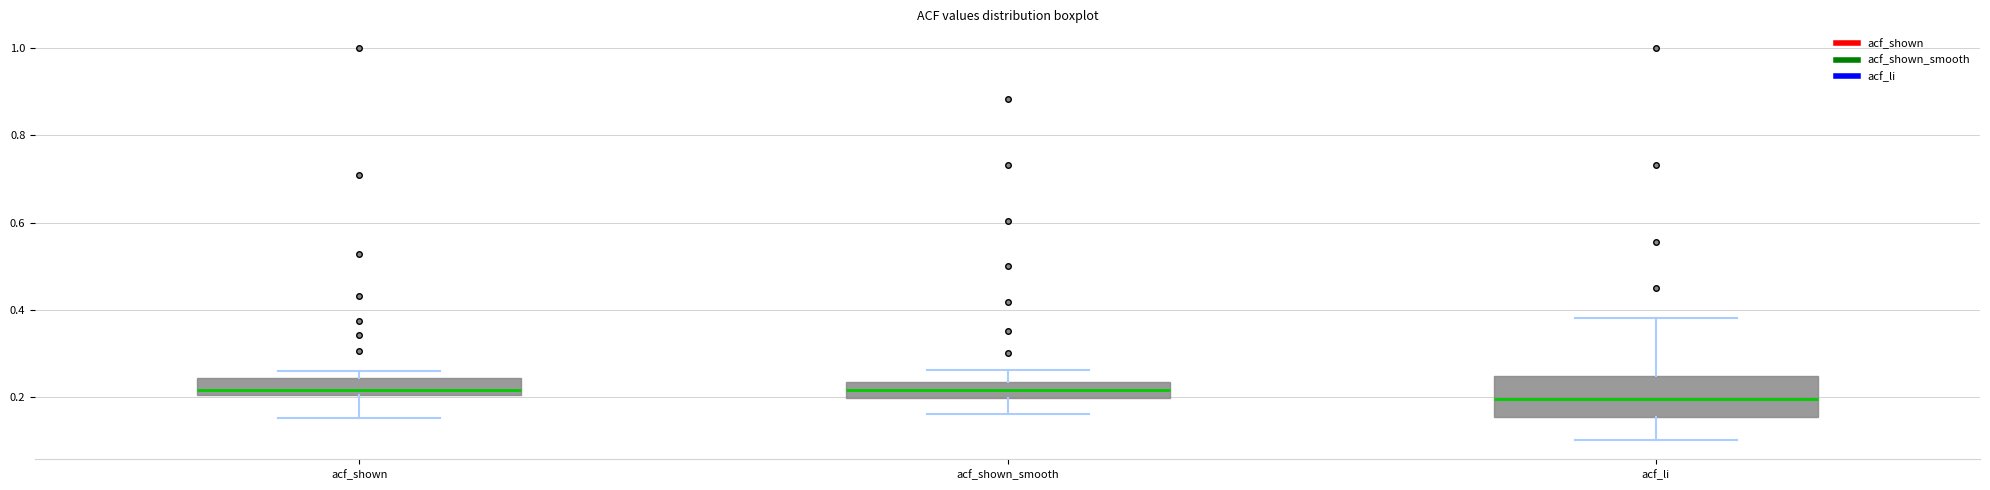

Where does the median line of the box for acf_li sit on the y-axis? The values are not printed on the chart, so give them approximately, as read against the axis.

0.20